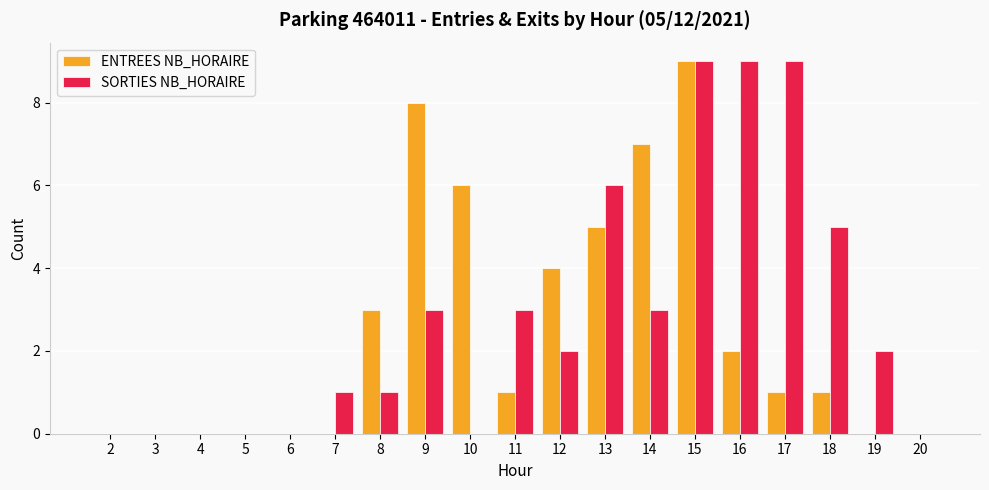

What is the approximate value of SORTIES NB_HORAIRE at 9?

3